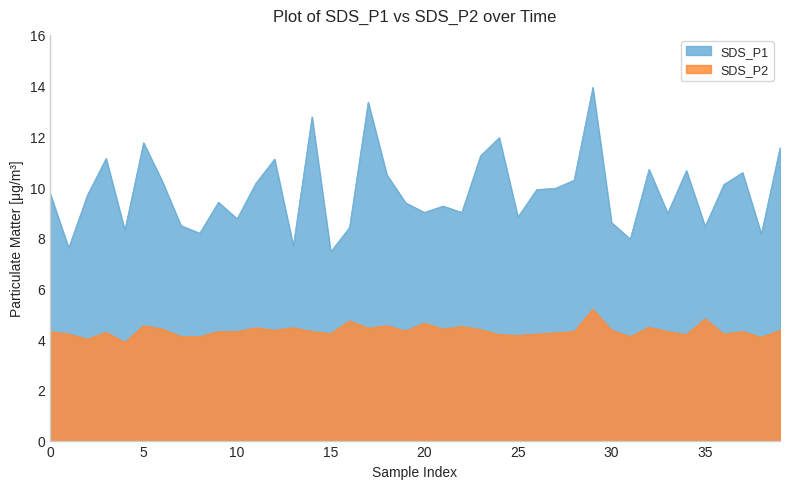

True or false: SDS_P1 and SDS_P2 intersect in this chart.

False